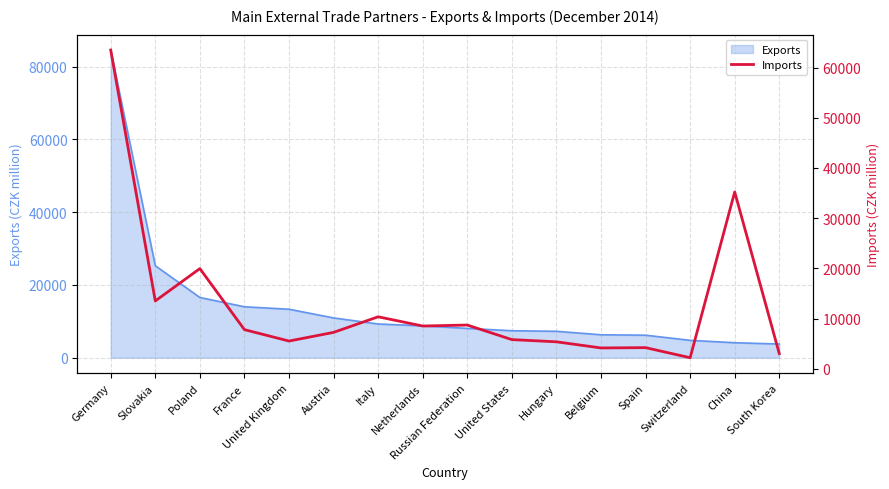

At which category does the data reach its first local valley?

Slovakia